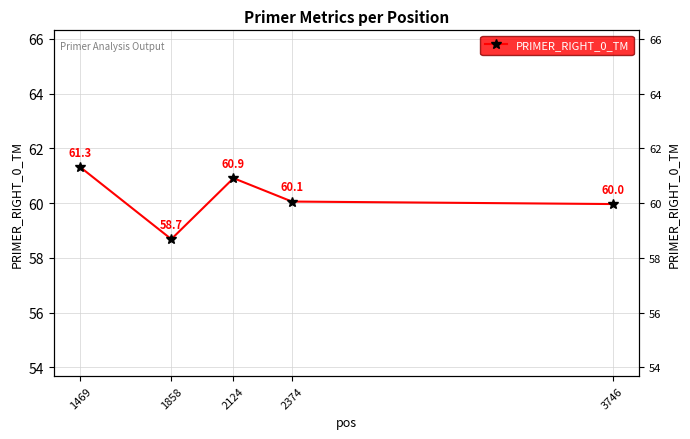

How many values exceed 60?

3